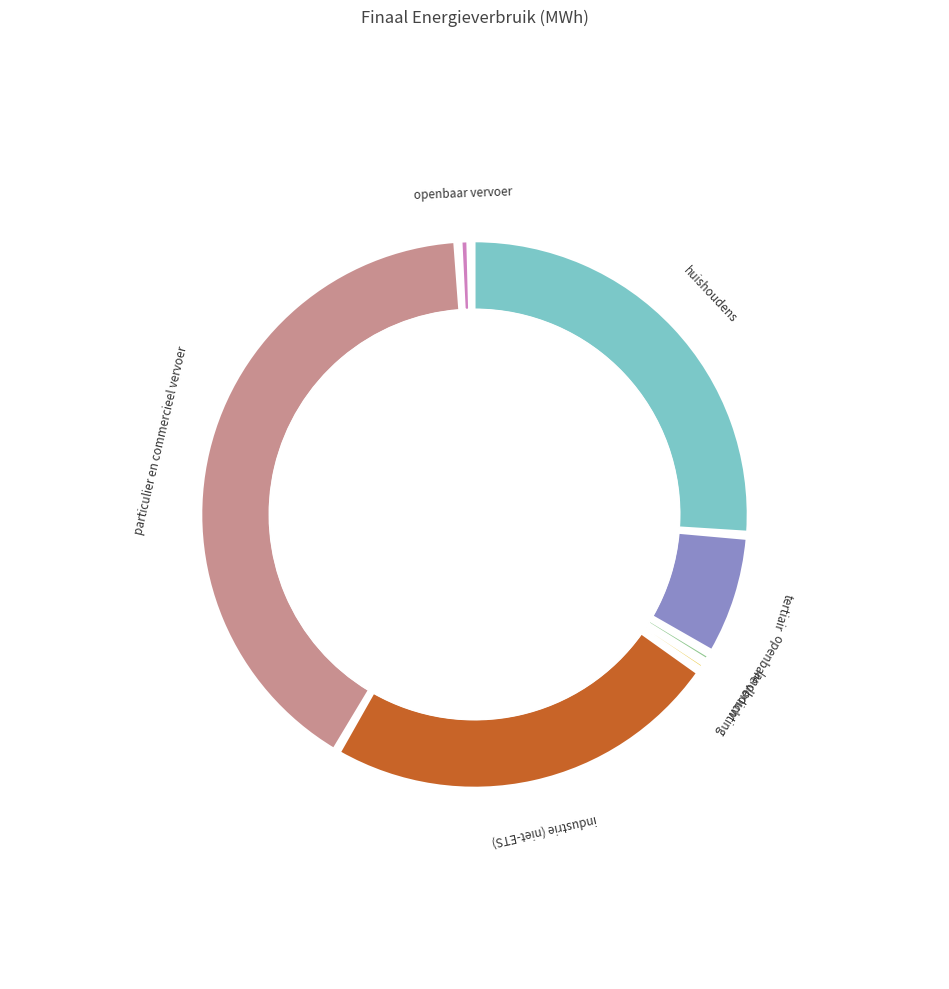

What is the smallest slice in the pie chart?

landbouw